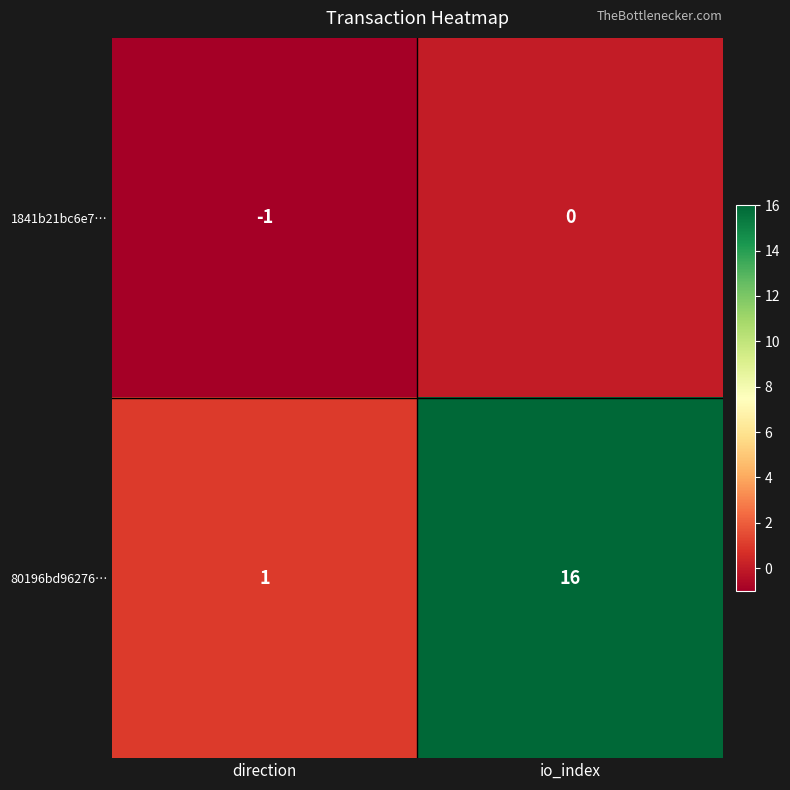

Is it true that 1841b21bc6e7… equals -1 at io_index?

False